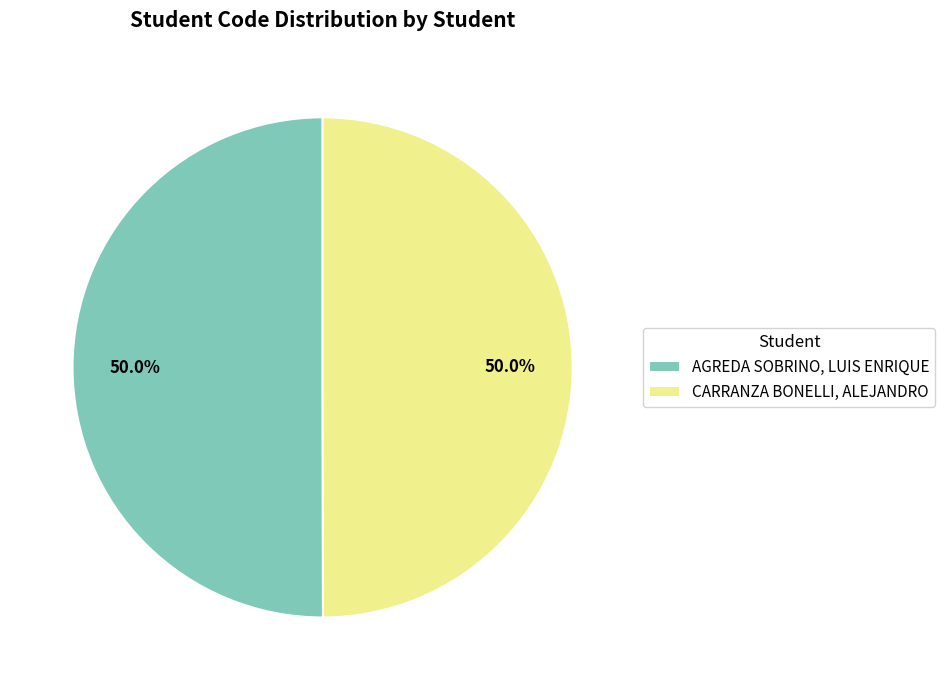

How much of the chart is everything except AGREDA SOBRINO, LUIS ENRIQUE?

50.0%